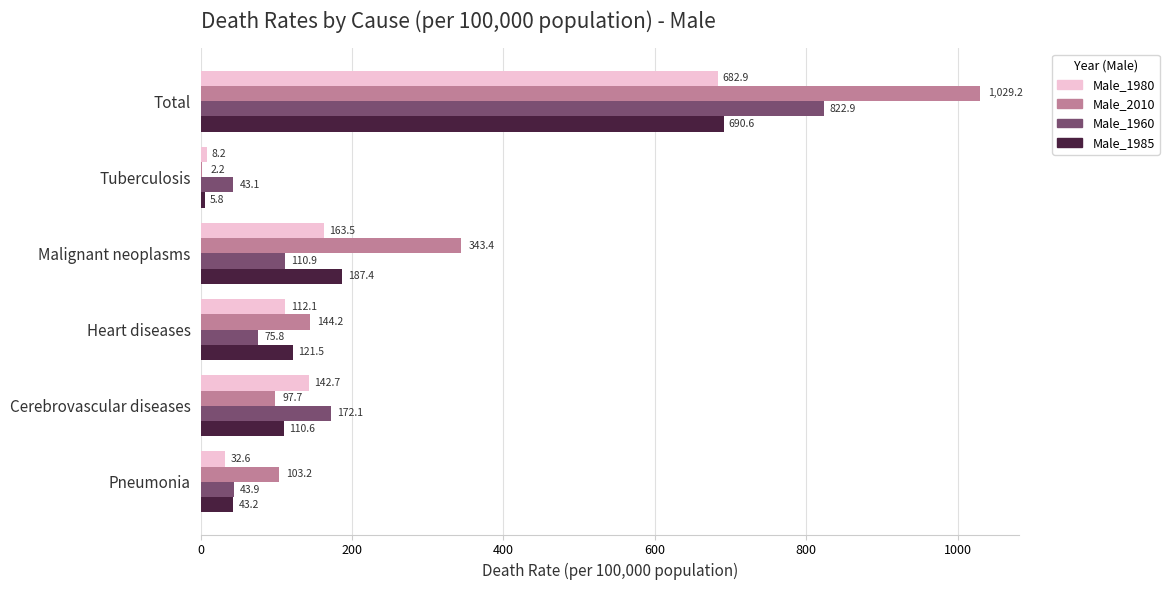

At which category is the sum across all series the highest?

Total